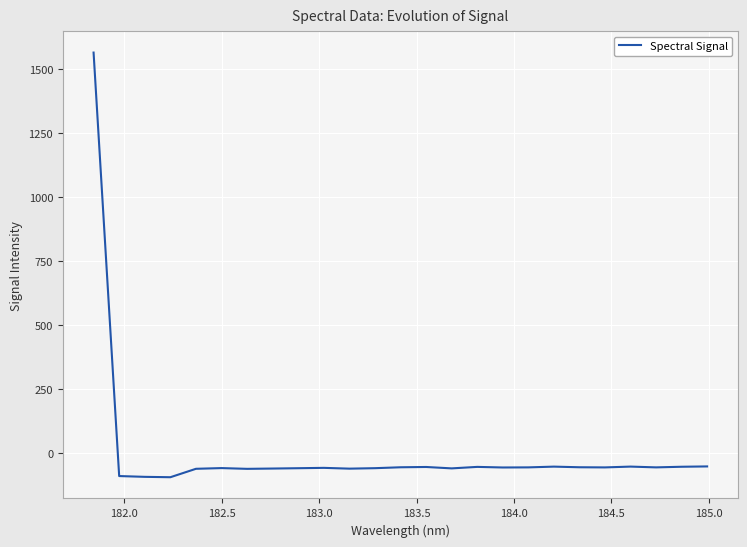

What is the maximum value shown in the chart?

1563.7